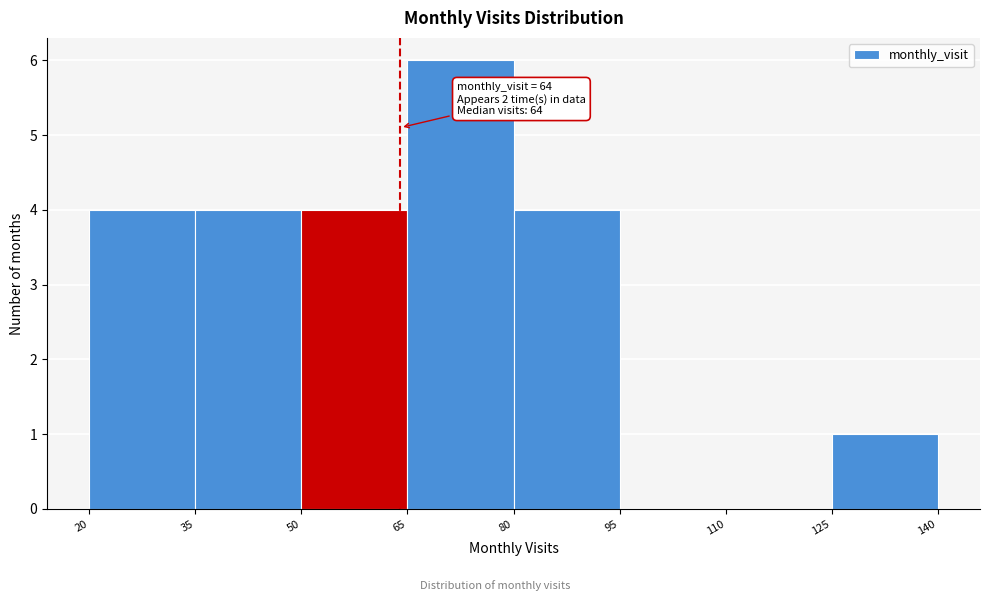

Over which range of the x-axis is the bar tallest?

65 to 80